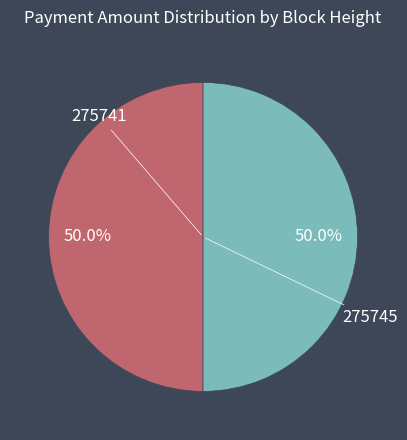

Which category has the smallest portion of the pie?

275745